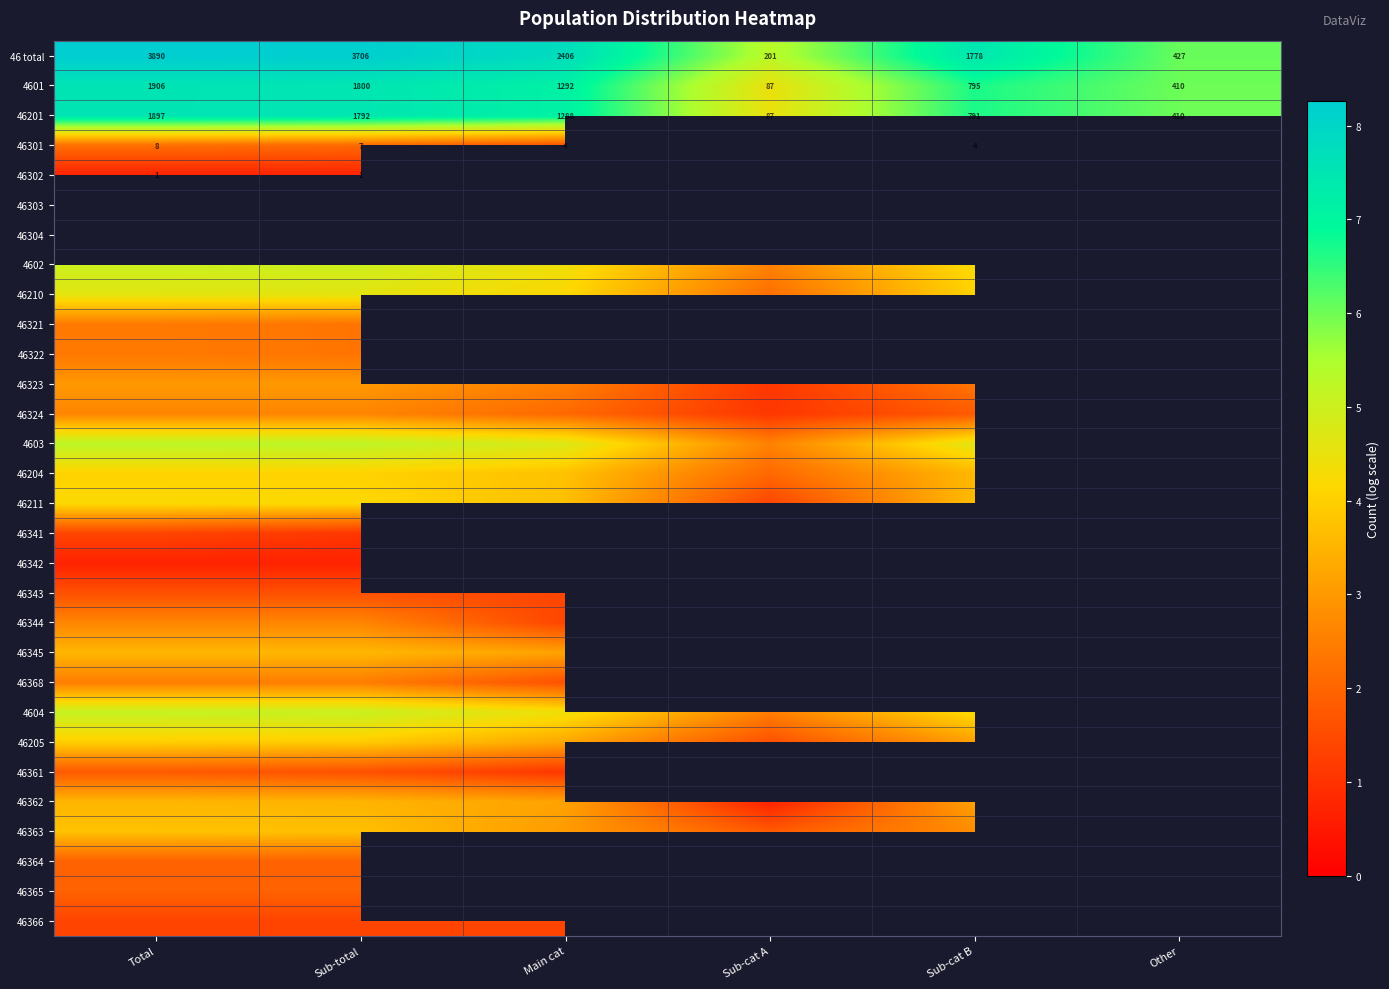

Where is 46201 nearest to the value 992?

Sub-cat B